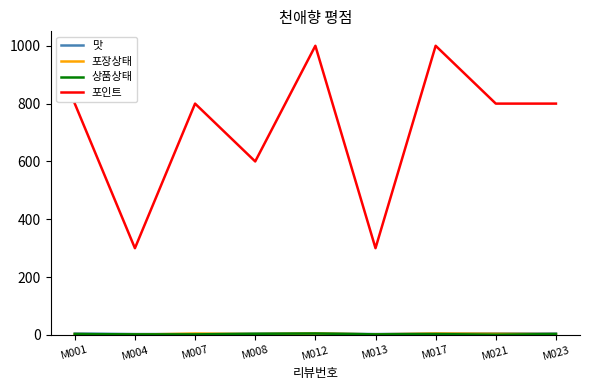

Which series changed the most between M012 and M023?

포인트